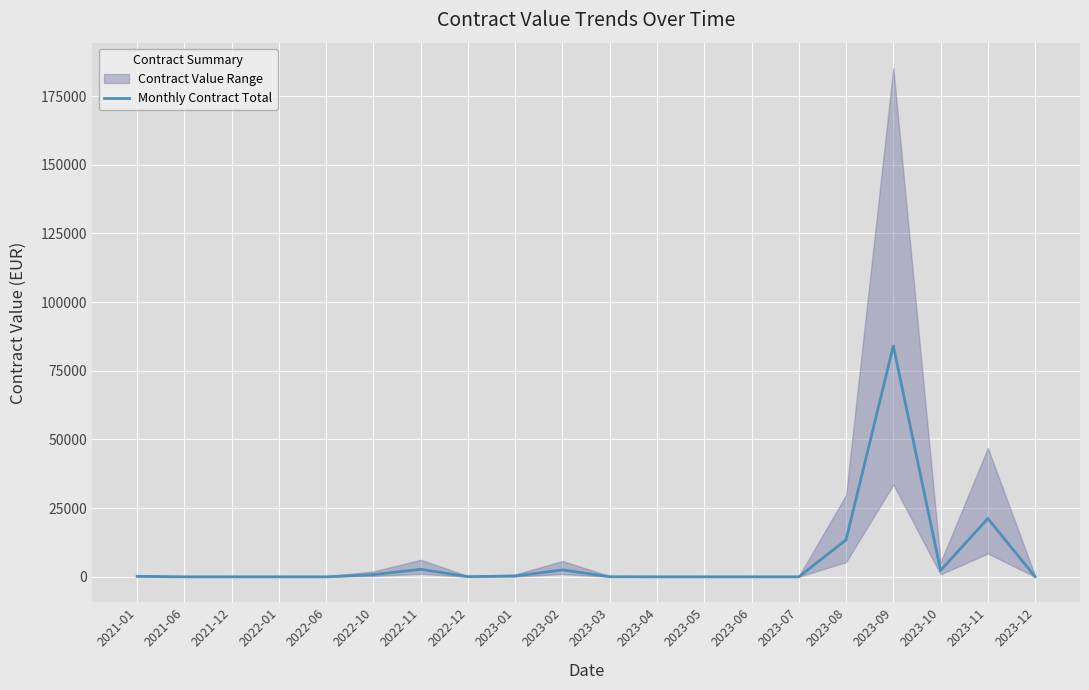

How many data points are less than 64?

10